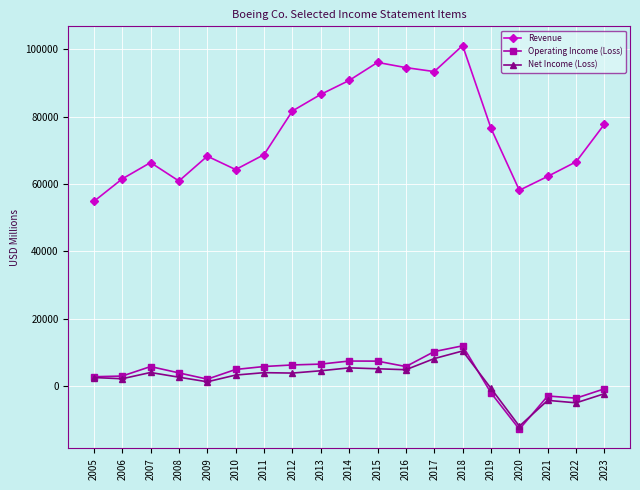

How many data points in Revenue are less than 68735?

9